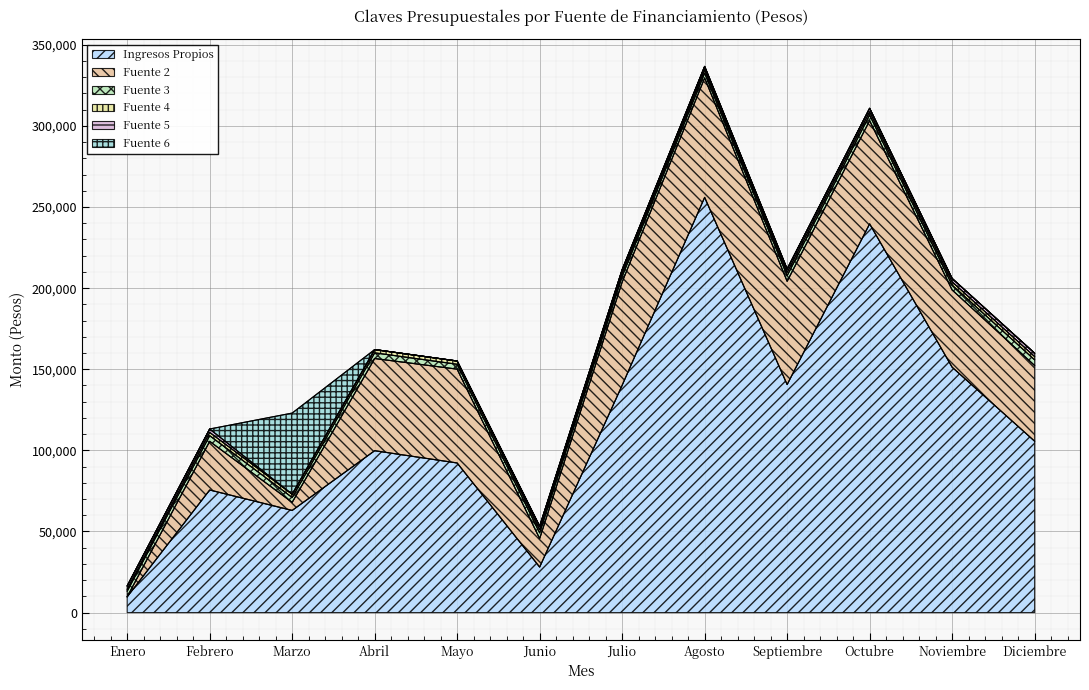

What is the highest value of the Fuente 3 series?

3500